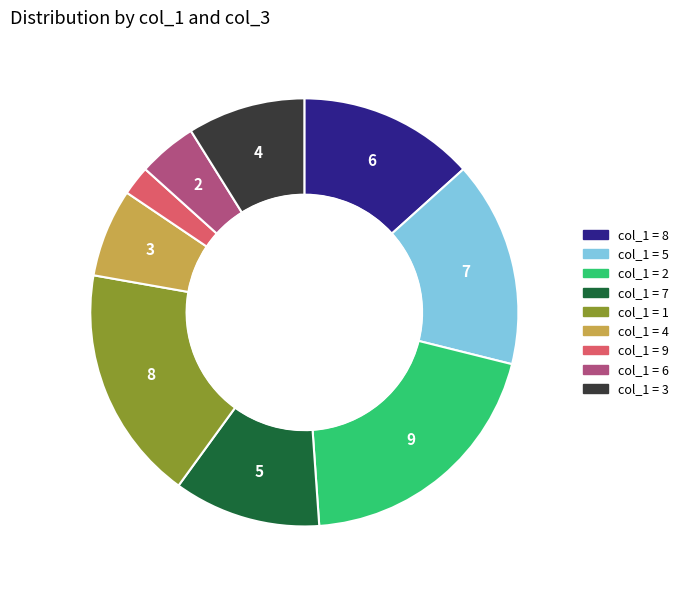

Does any single category account for the majority?

No